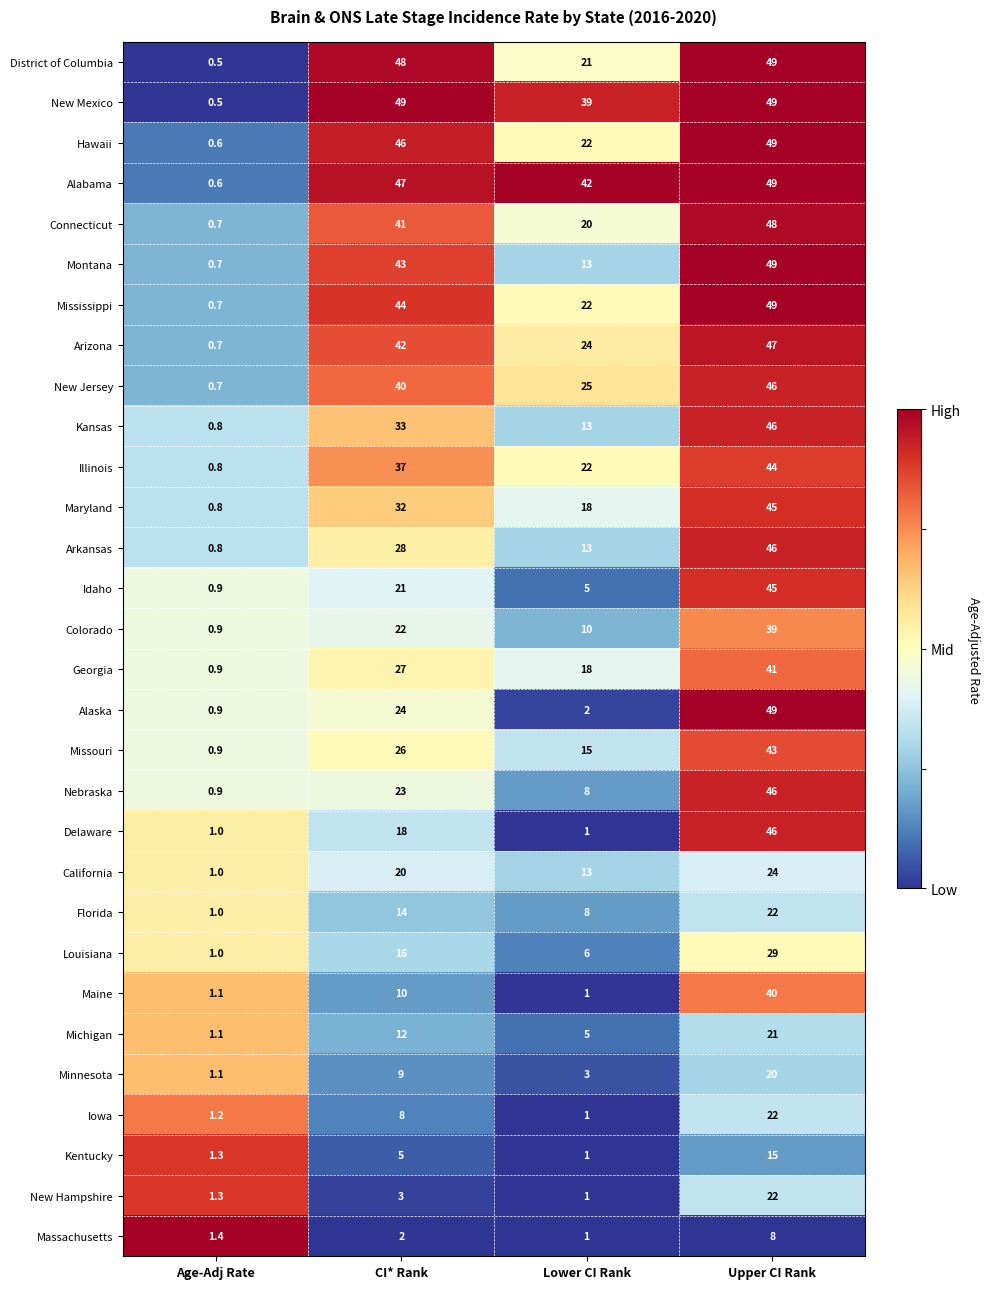

What is the difference between the maximum and minimum values in the Missouri series?

42.1